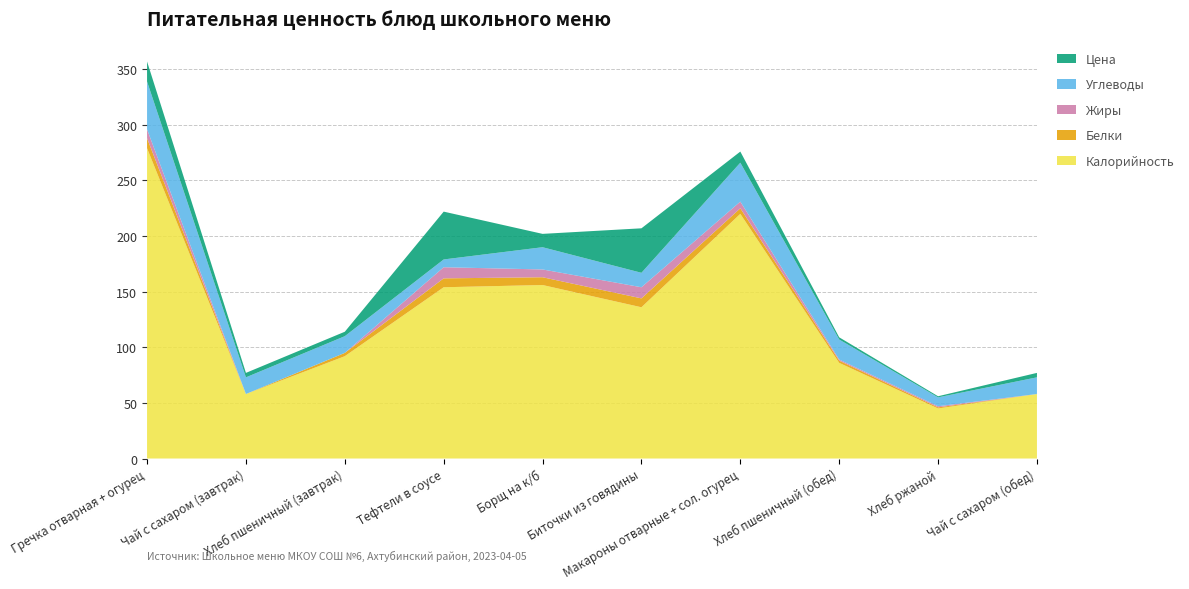

Reading right to left, extract all data points from this chart.

Калорийность: Чай с сахаром (обед)=58	Хлеб ржаной=45	Хлеб пшеничный (обед)=86	Макароны отварные + сол. огурец=220	Биточки из говядины=136	Борщ на к/б=156	Тефтели в соусе=154	Хлеб пшеничный (завтрак)=92	Чай с сахаром (завтрак)=58	Гречка отварная + огурец=279
Белки: Чай с сахаром (обед)=0	Хлеб ржаной=1	Хлеб пшеничный (обед)=2	Макароны отварные + сол. огурец=5	Биточки из говядины=8	Борщ на к/б=7	Тефтели в соусе=8	Хлеб пшеничный (завтрак)=3	Чай с сахаром (завтрак)=0	Гречка отварная + огурец=9
Жиры: Чай с сахаром (обед)=0	Хлеб ржаной=1	Хлеб пшеничный (обед)=1	Макароны отварные + сол. огурец=6	Биточки из говядины=10	Борщ на к/б=7	Тефтели в соусе=10	Хлеб пшеничный (завтрак)=0	Чай с сахаром (завтрак)=0	Гречка отварная + огурец=8
Углеводы: Чай с сахаром (обед)=15	Хлеб ржаной=8	Хлеб пшеничный (обед)=18	Макароны отварные + сол. огурец=35	Биточки из говядины=13	Борщ на к/б=20	Тефтели в соусе=7	Хлеб пшеничный (завтрак)=15	Чай с сахаром (завтрак)=15	Гречка отварная + огурец=43
Цена: Чай с сахаром (обед)=4	Хлеб ржаной=1	Хлеб пшеничный (обед)=2	Макароны отварные + сол. огурец=10	Биточки из говядины=40	Борщ на к/б=12	Тефтели в соусе=43	Хлеб пшеничный (завтрак)=4	Чай с сахаром (завтрак)=4	Гречка отварная + огурец=18